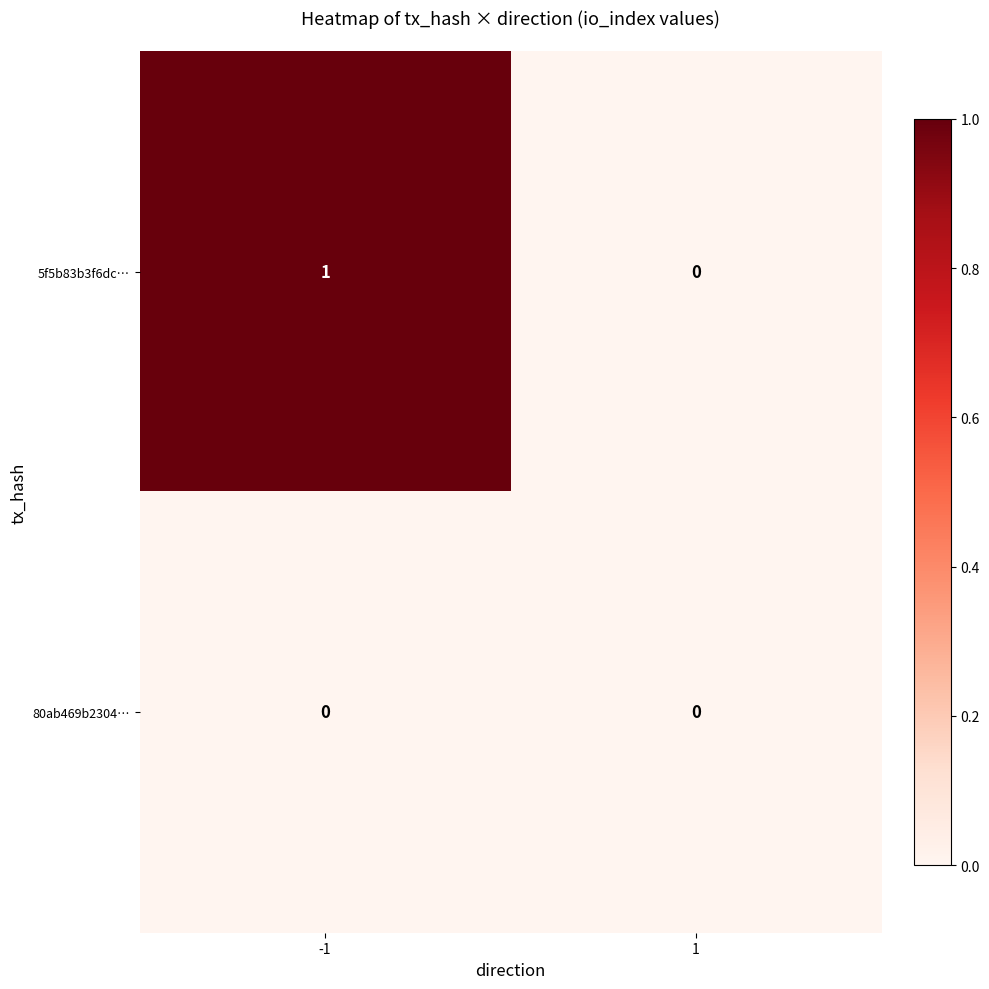

Which series has the widest spread of values?

5f5b83b3f6dc…